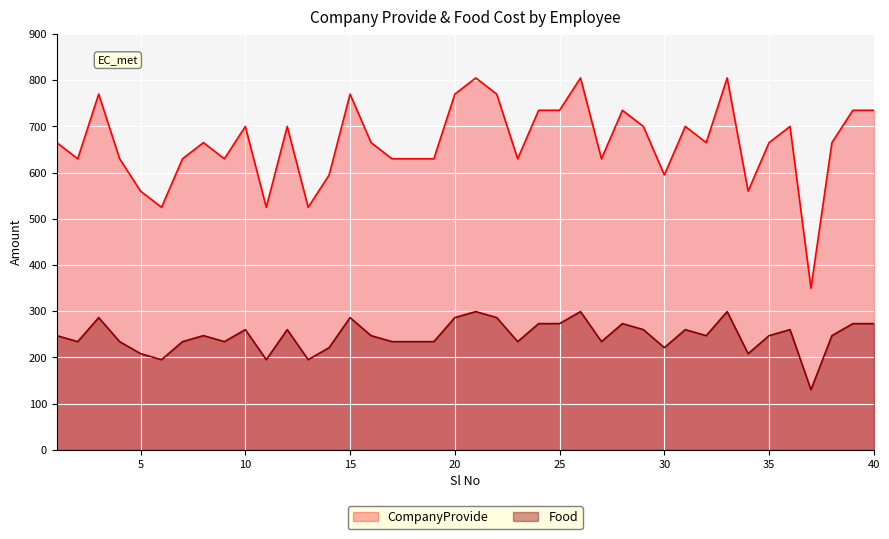

True or false: Food has more than 1 points higher than both neighbors.

True